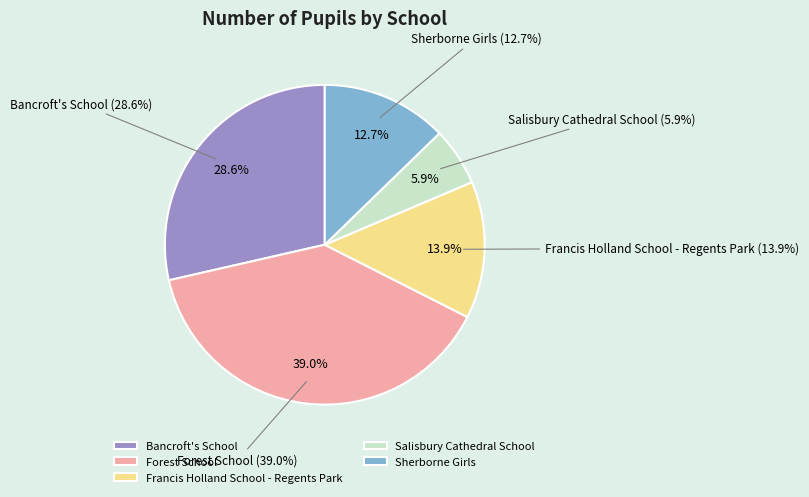

To the nearest percent, what is the combined percentage of Forest School and Sherborne Girls?

52%